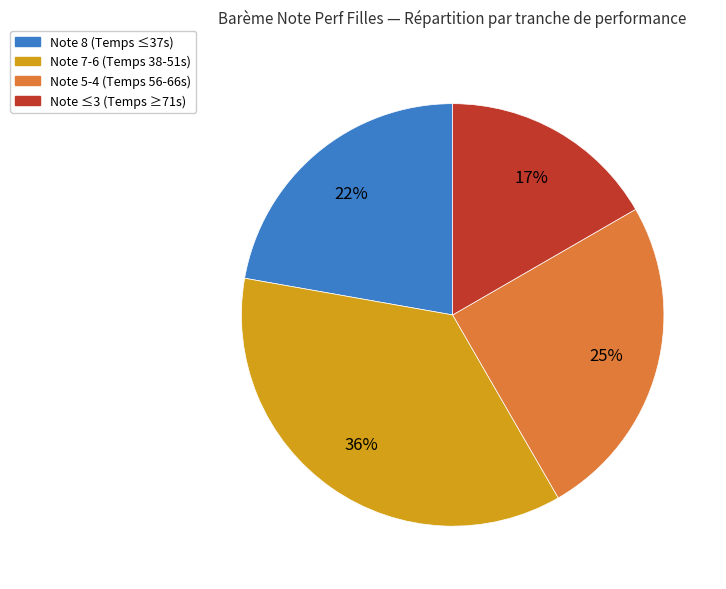

To the nearest percent, what is the average slice percentage?

25%